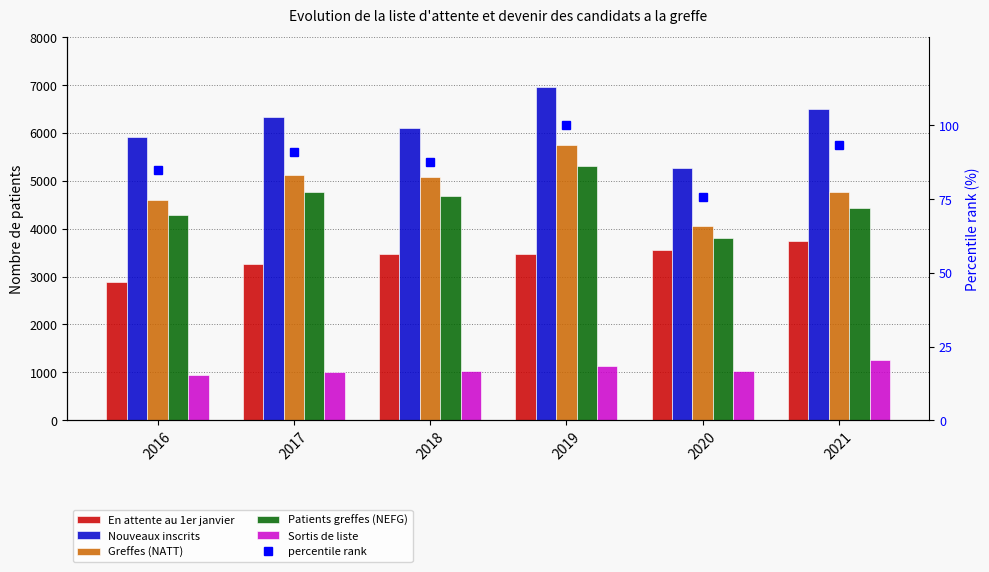

The value of En attente au 1er janvier at 2020 is 3551.0. True or false?

True